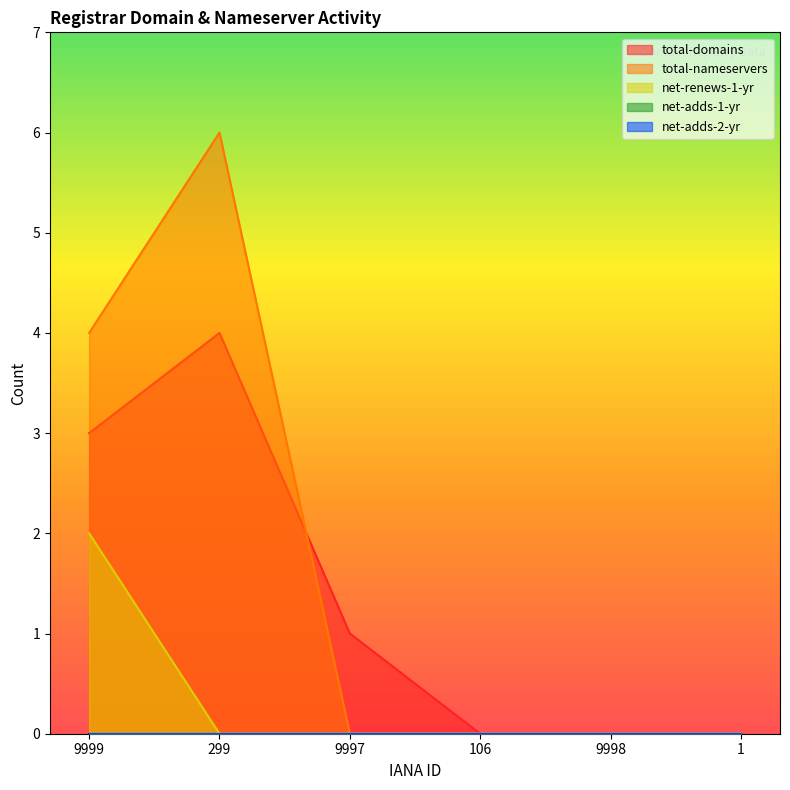

What is the label of the 1st point from the left?

9999